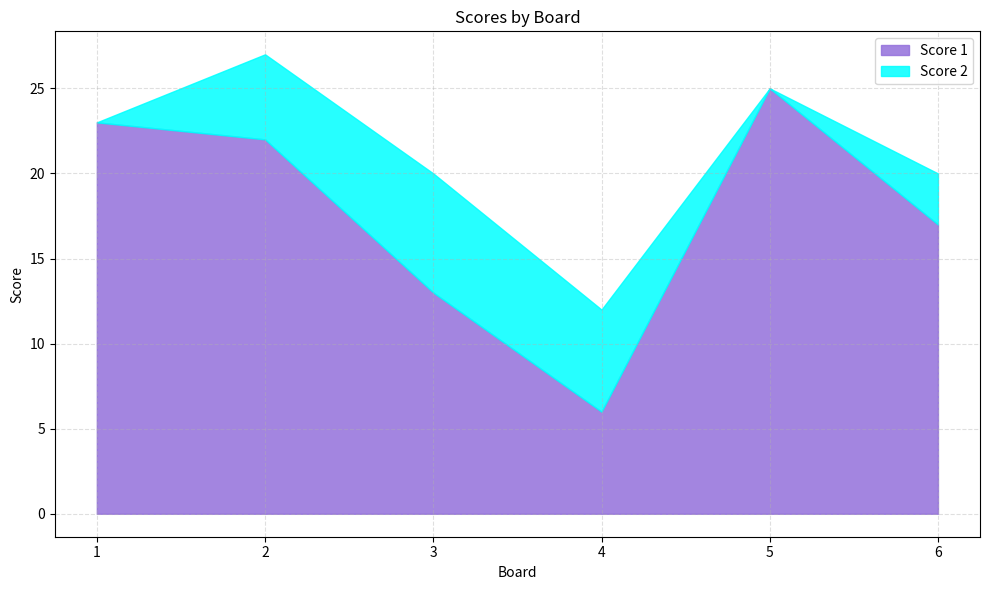

What is the value of the Score 2 point at the 4th from the left?

6